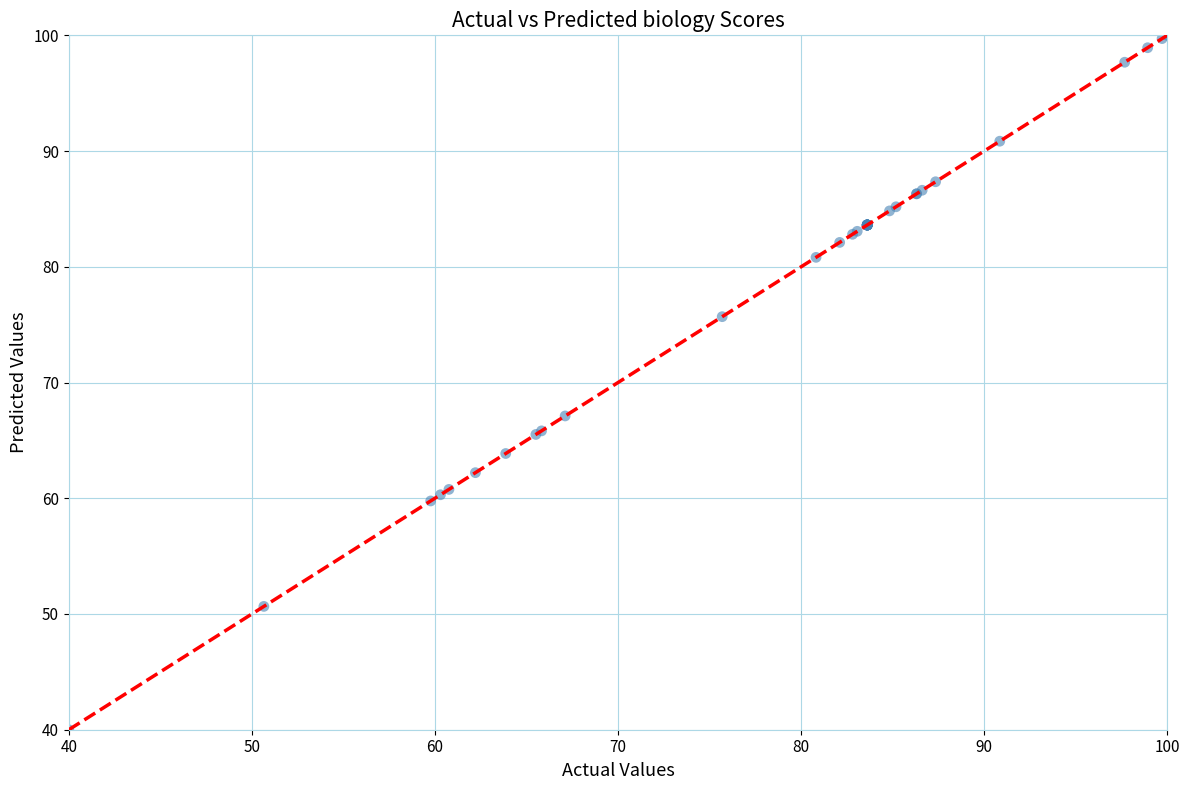

What Y value in the scatter plot is closest to 70?

67.1